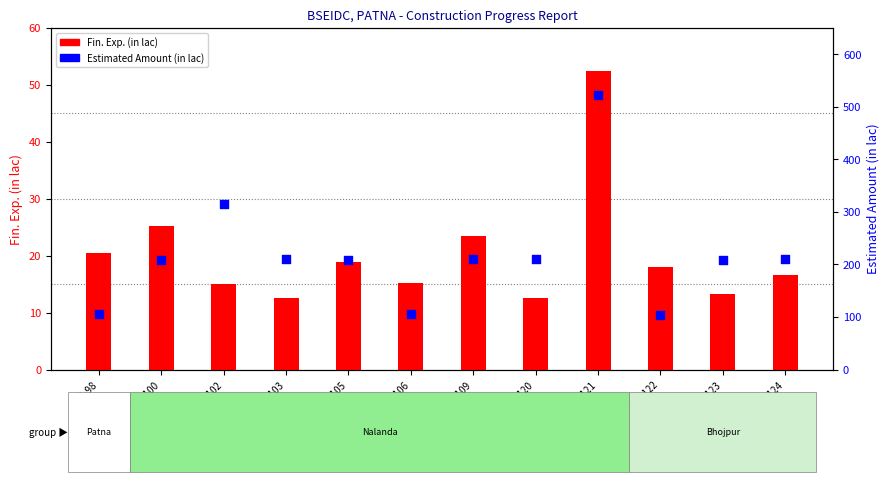

Which series contains the lowest Y value?

Fin. Exp. (in lac)